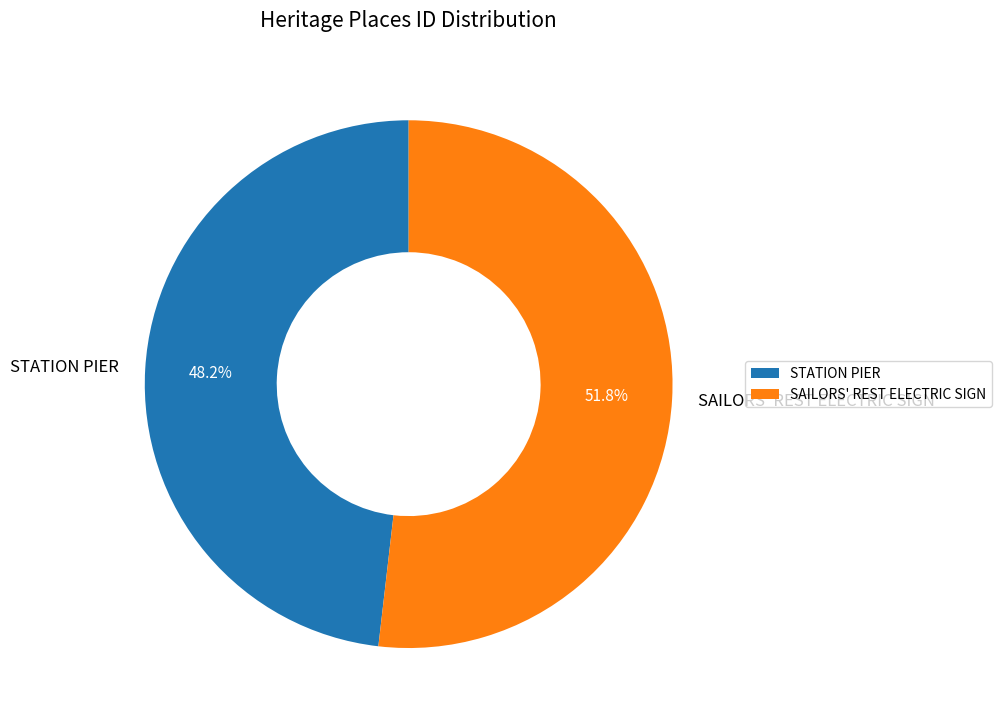

What percentage is the SAILORS' REST ELECTRIC SIGN slice, to the nearest percent?

52%